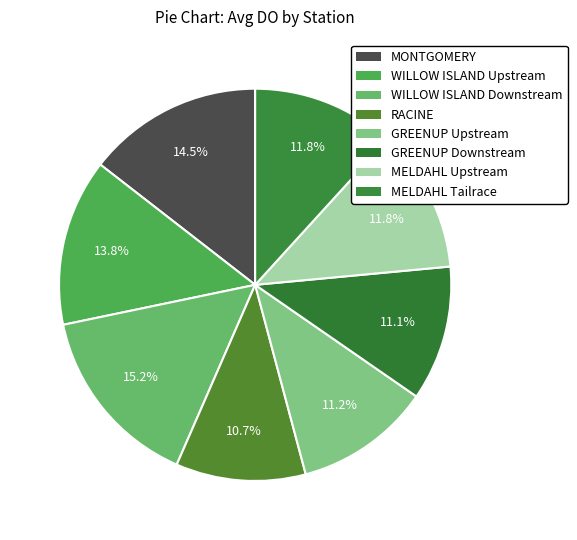

How many segments does this pie chart have?

8